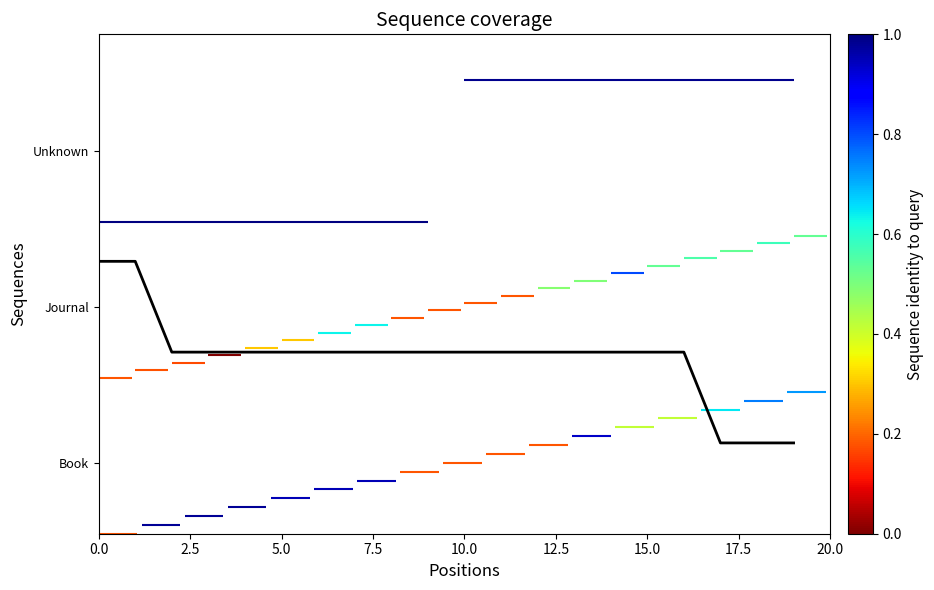

List the series in order of their peak value, lowest first.

Book, Journal, Unknown